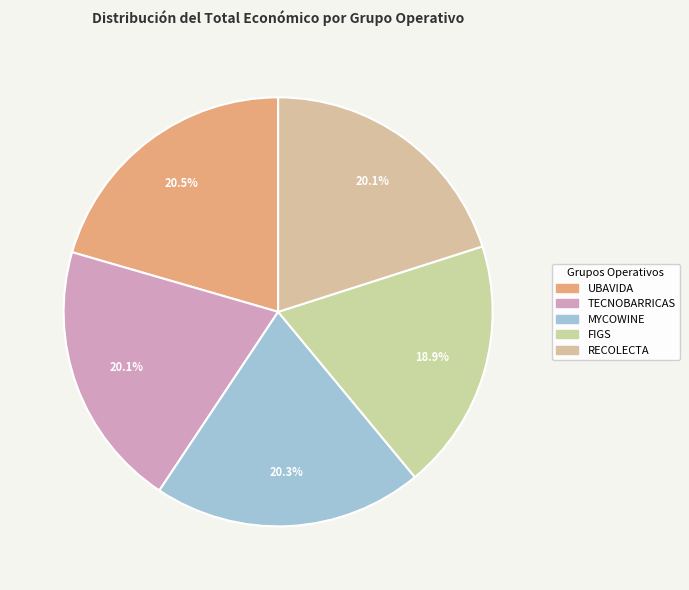

How many slices are in this pie chart?

5